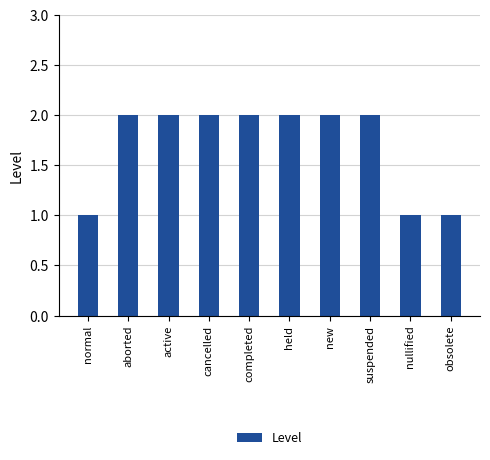

Reading left to right, what are all the values shown in this chart?

1	2	2	2	2	2	2	2	1	1